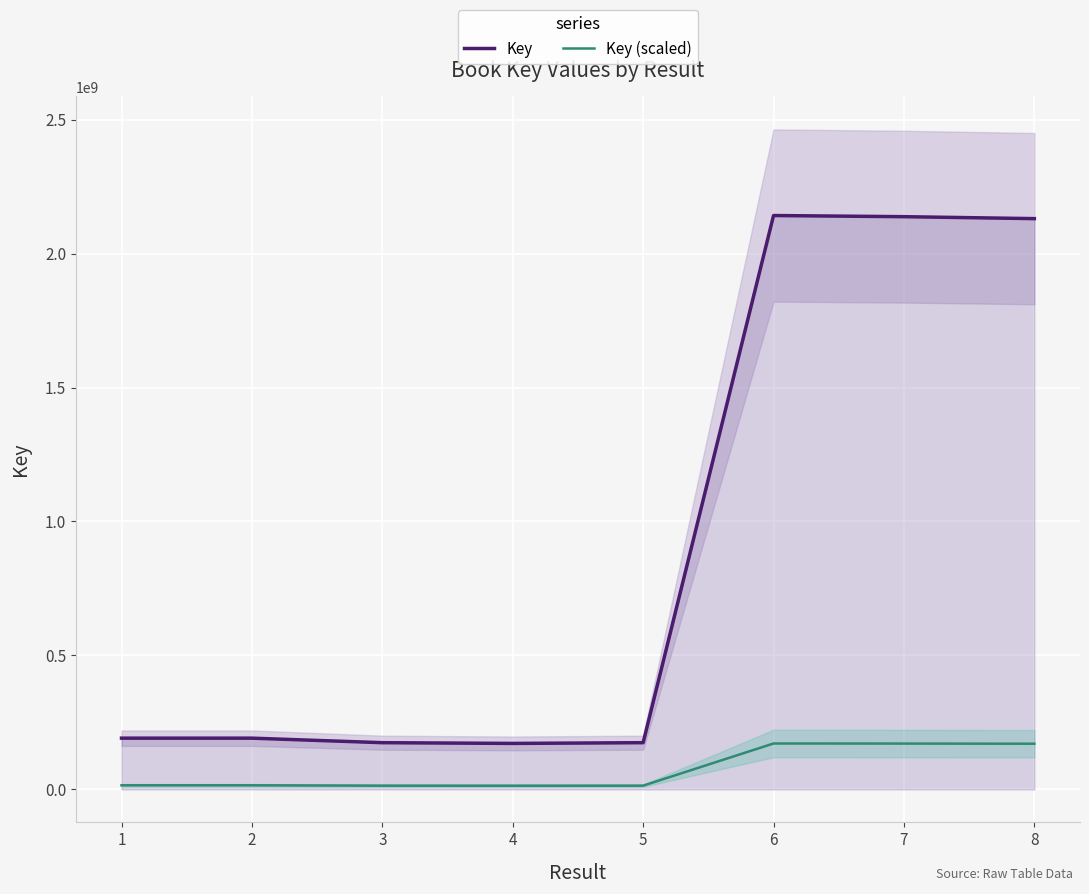

What is the lowest value of the Key (scaled) series?

13727815.4